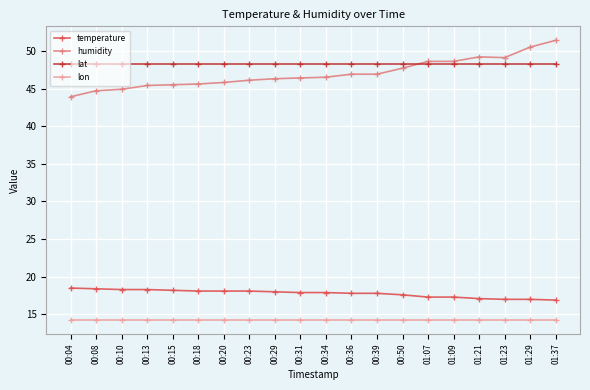

Rank the series at 00:50 from highest to lowest value.

lat, humidity, temperature, lon